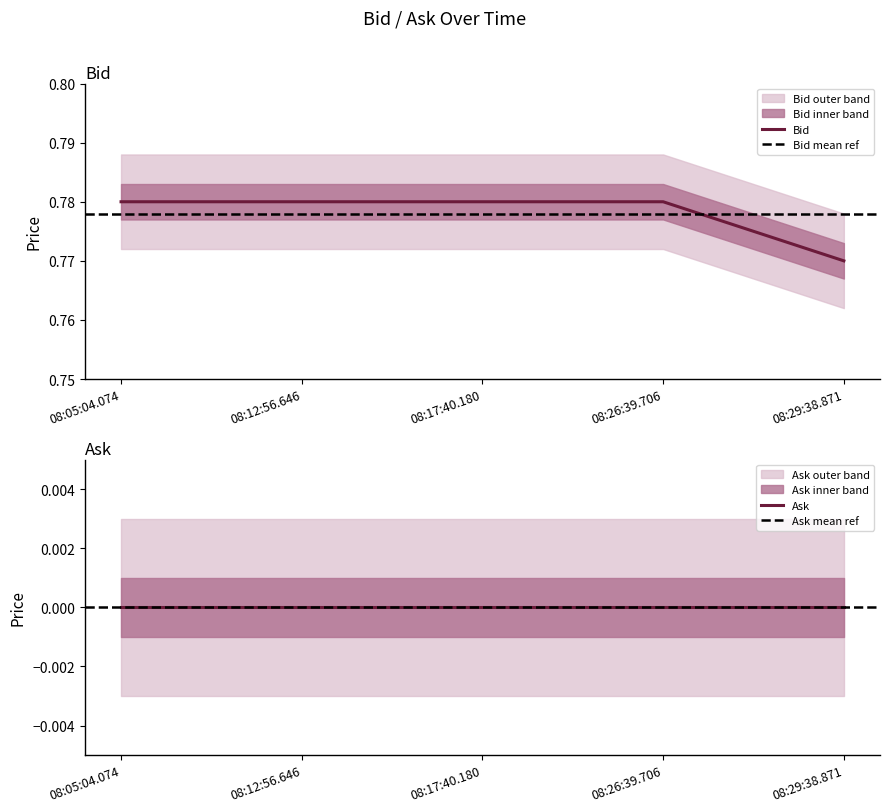

True or false: the data has more than 1 interior local peaks.

False